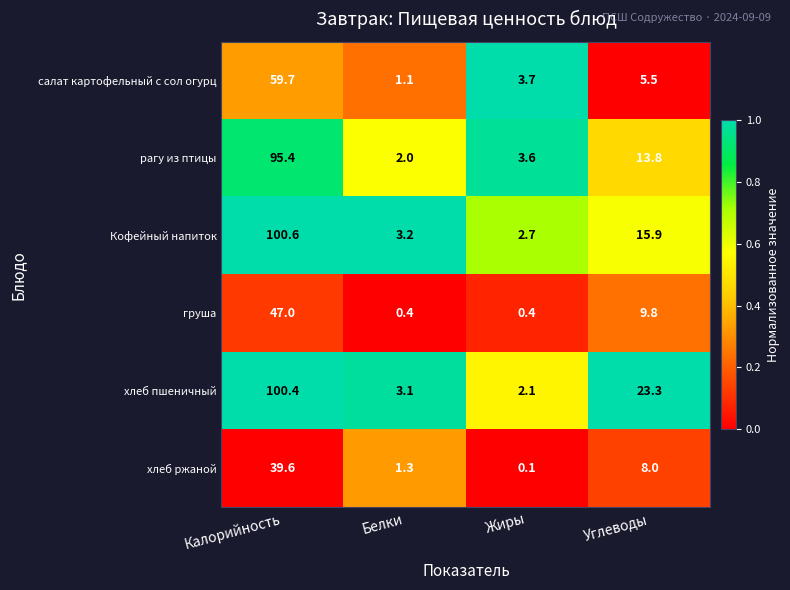

What is the spread (max minus min) of values at Углеводы?

17.8